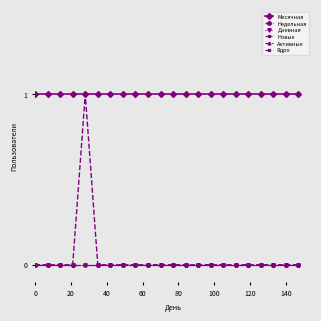

Rank the series by their maximum value, from lowest to highest.

Дневная, Новые, Активные, Ядро, Месячная, Недельная